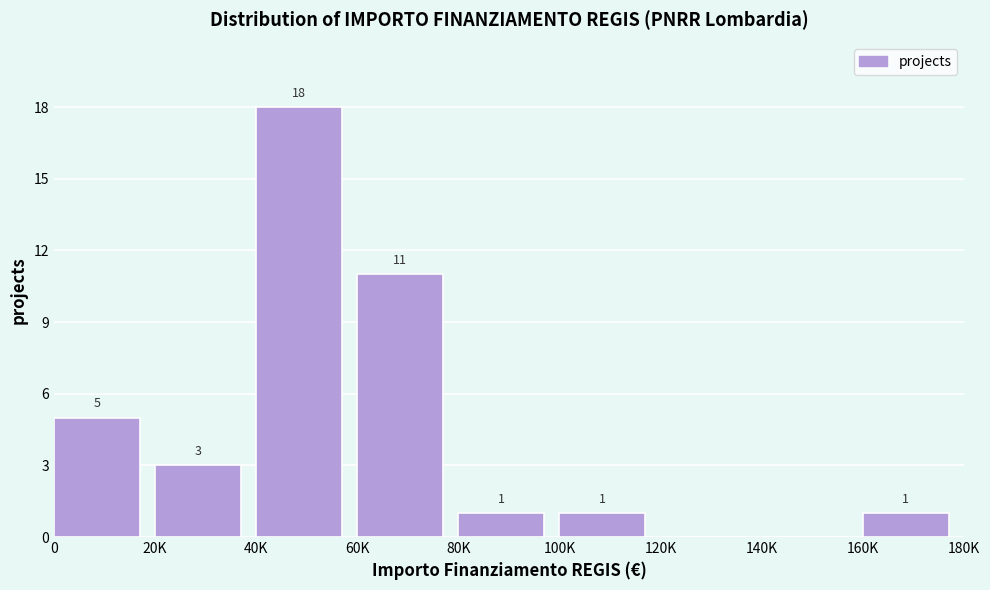

Reading left to right, what are all the values shown in this chart?

0=5	20K=3	40K=18	60K=11	80K=1	100K=1	120K=0	140K=0	160K=1